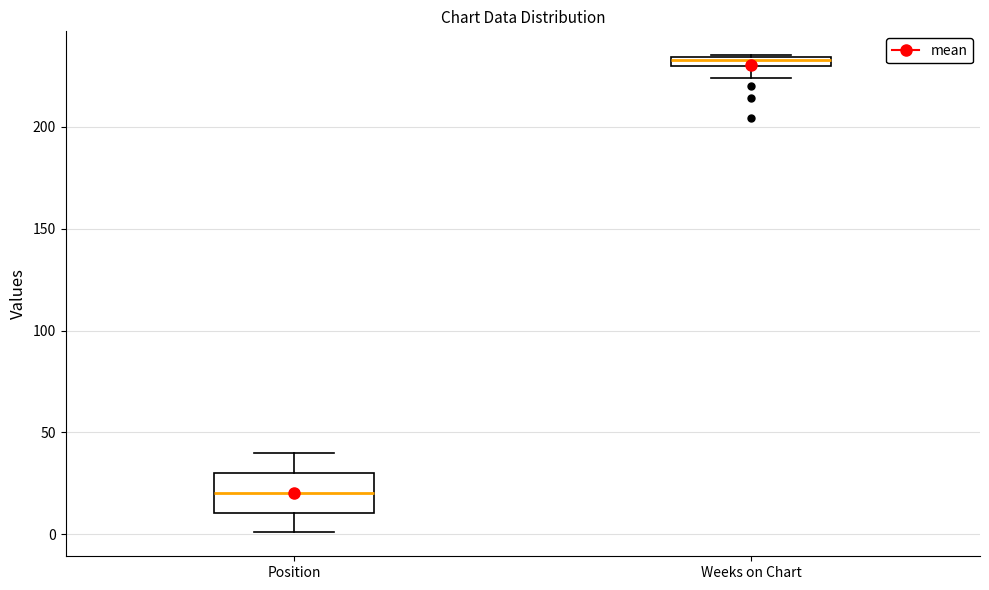

Which box's median line is the highest?

Weeks on Chart